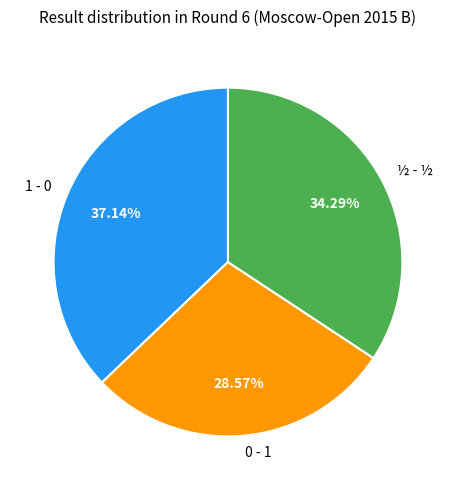

Does ½ - ½ account for over 50% of the chart?

No